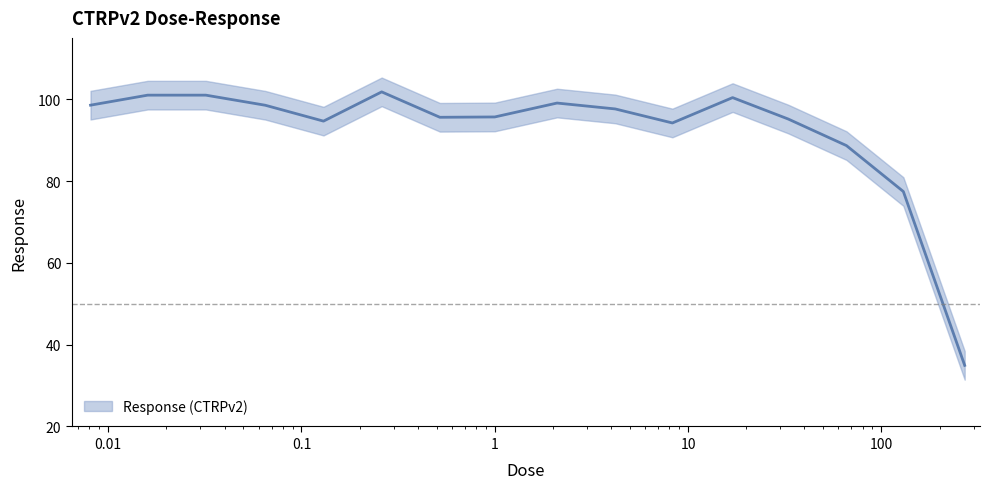

Does the chart display data point markers on the line(s)?

No